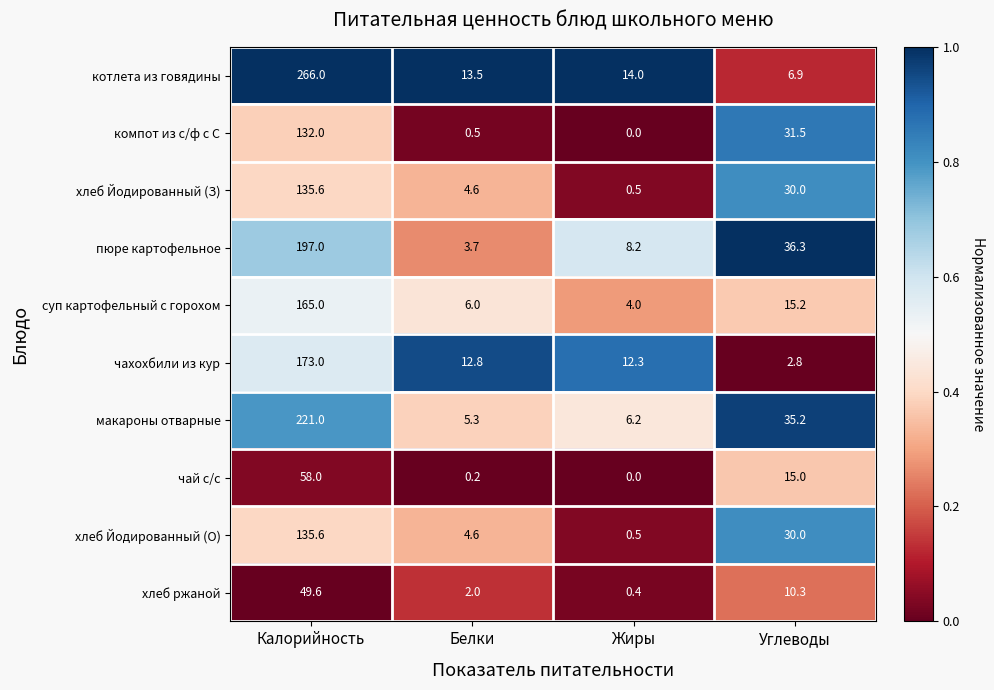

What is the difference between the чай с/с values at Калорийность and Белки?

57.8